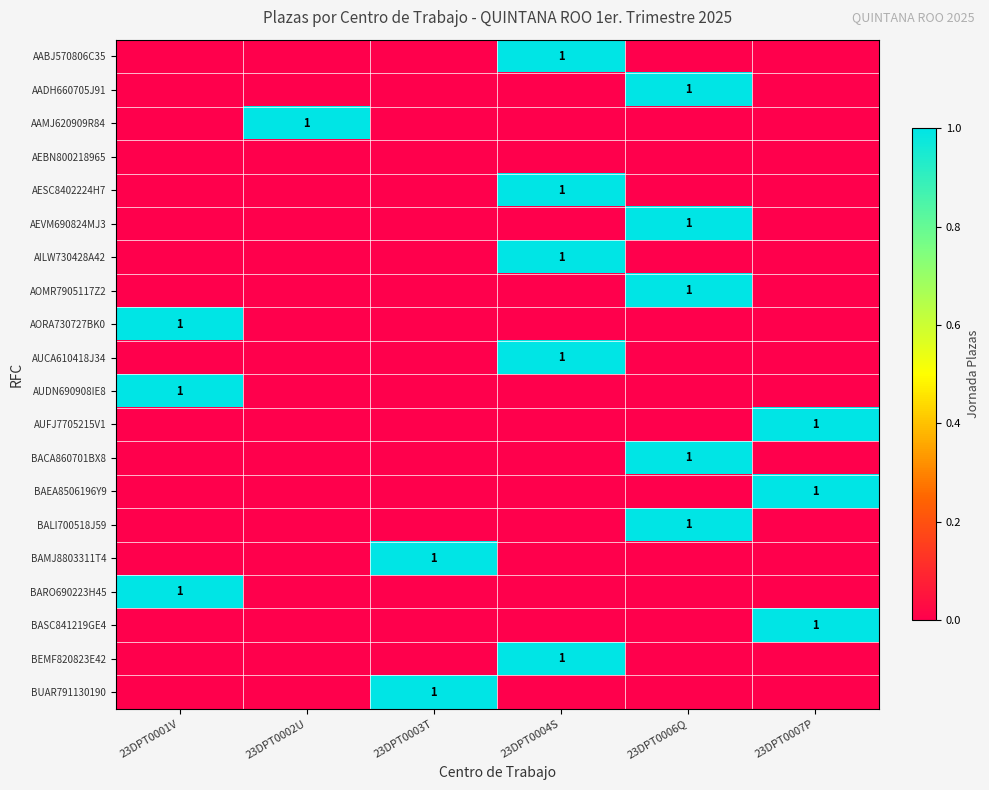

The BAMJ8803311T4 series shows 1 at 23DPT0003T. True or false?

True